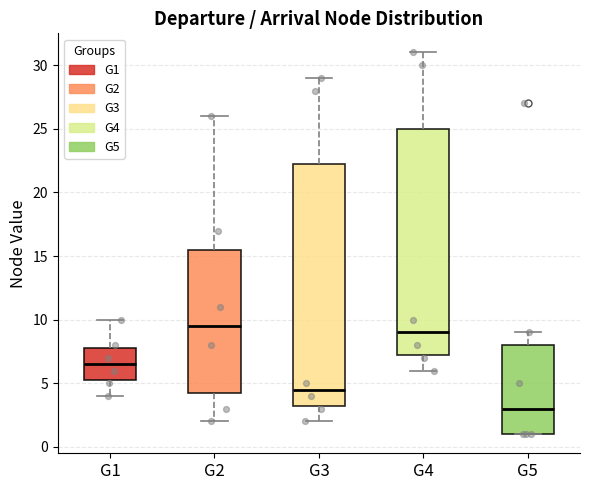

Which box has the highest median line?

G2